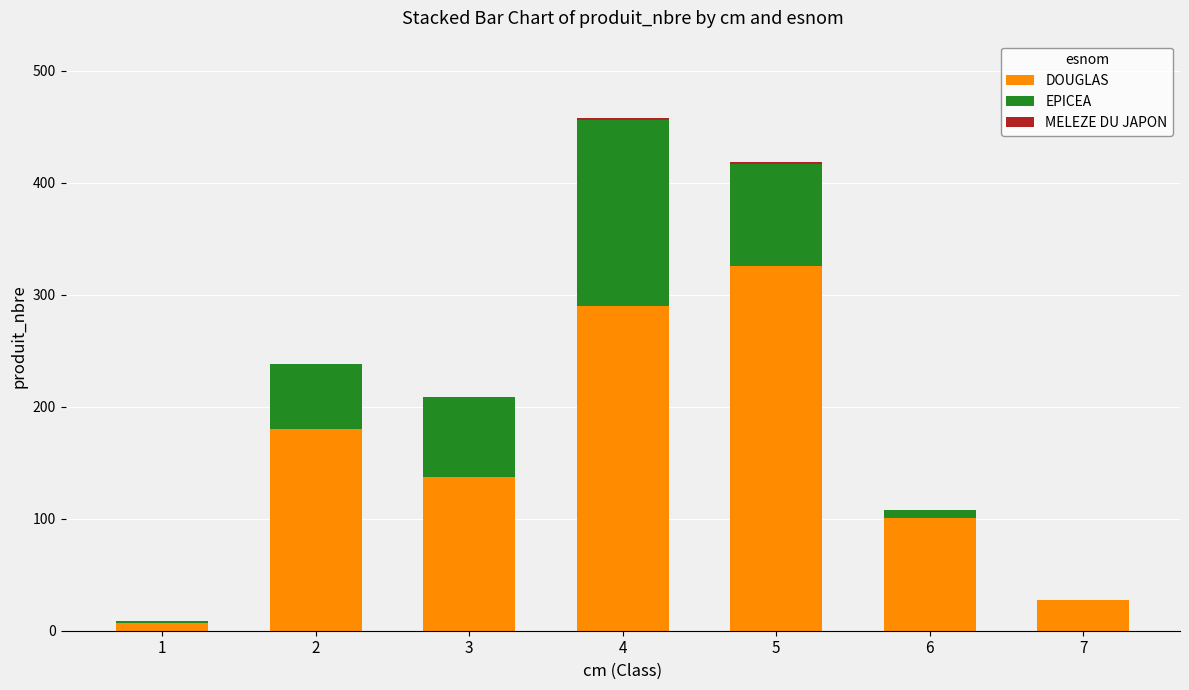

What is the maximum value for DOUGLAS?

326